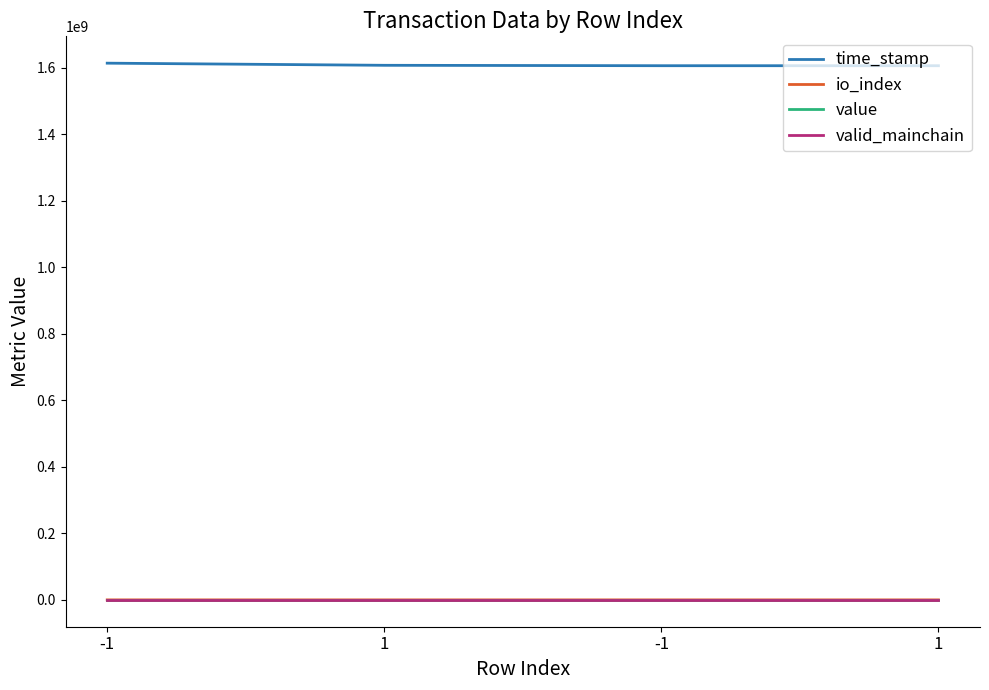

Does the chart have visible grid lines?

No